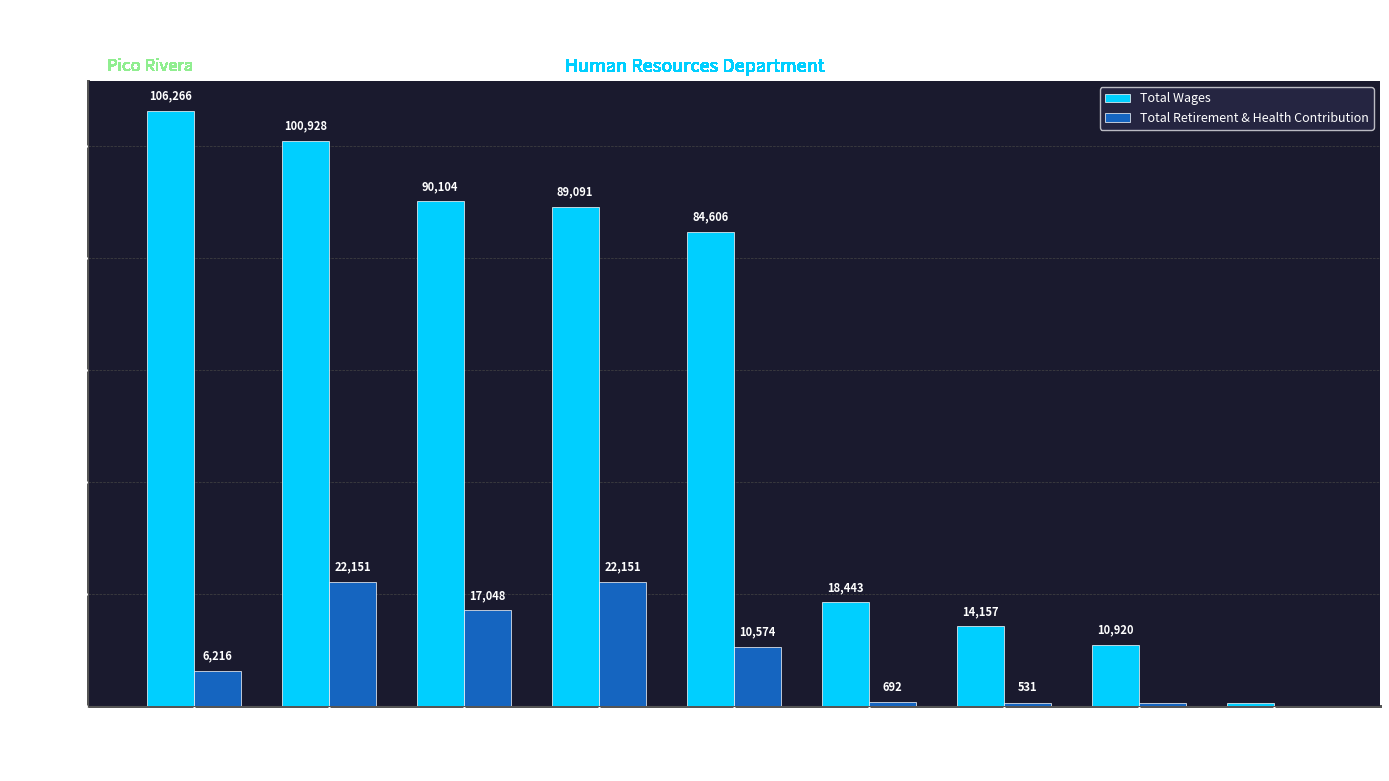

What are all the series names shown in the legend?

Total Wages, Total Retirement & Health Contribution